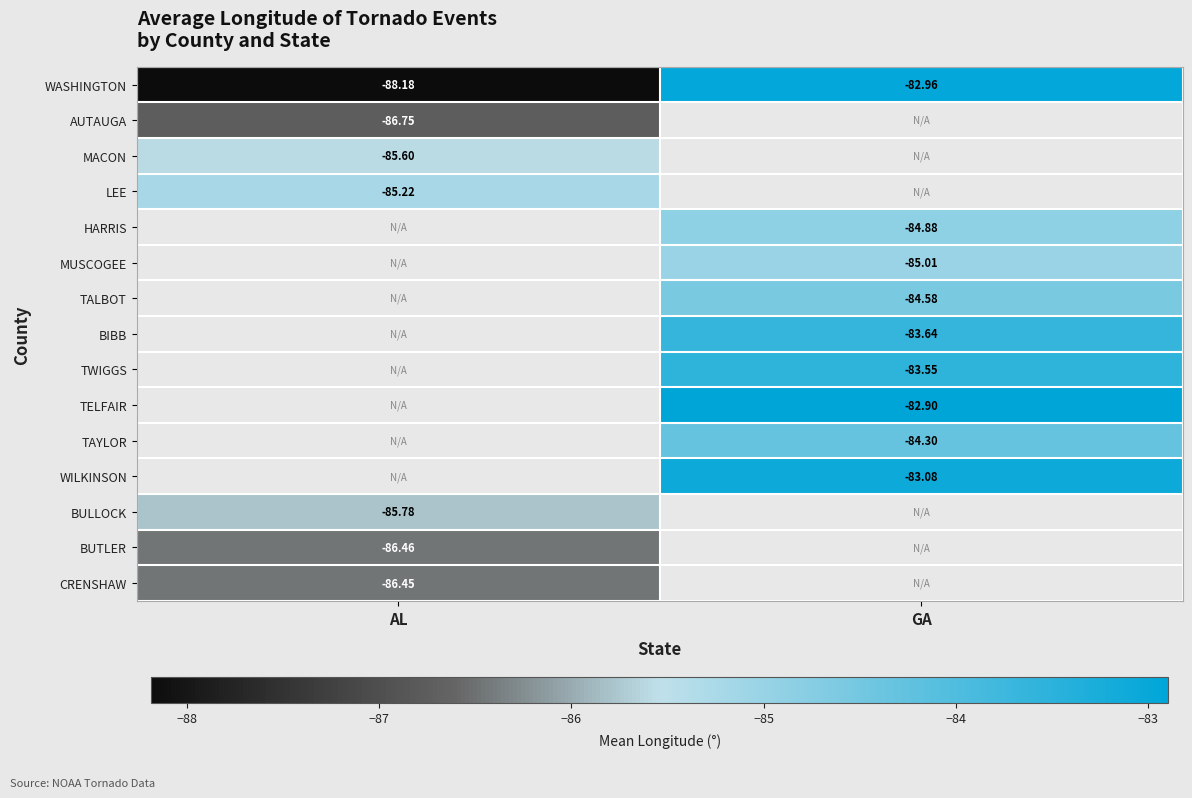

Rank the categories by MACON value from highest to lowest.

AL, GA